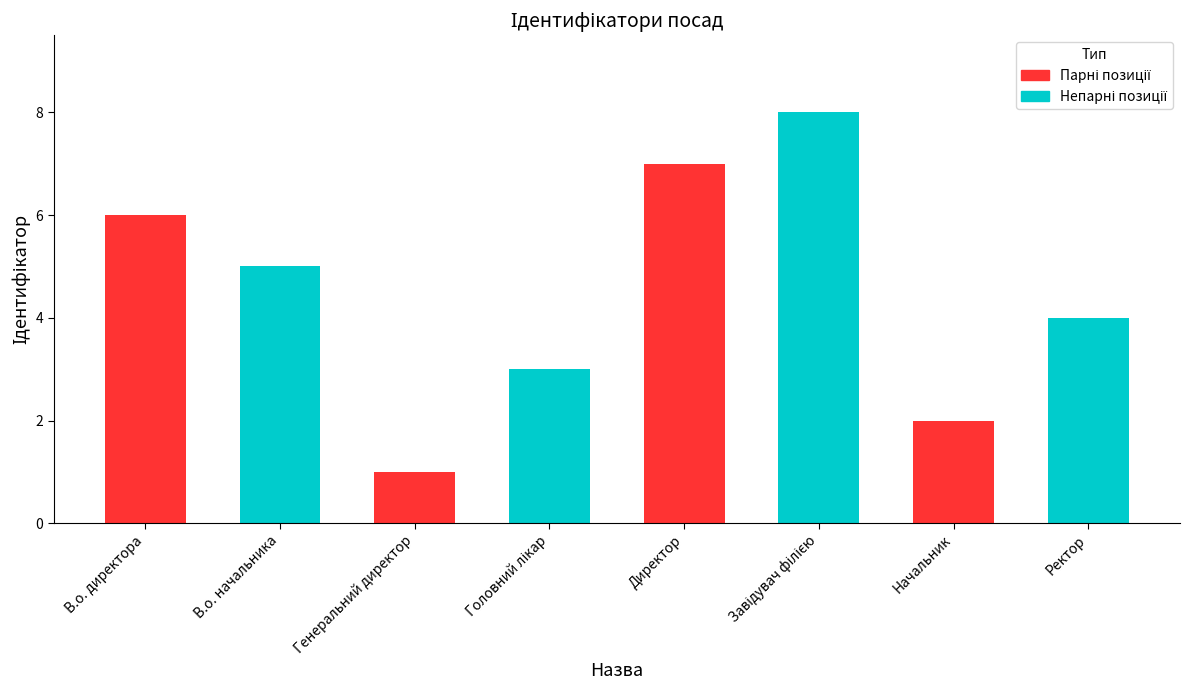

Which category has the highest value across all series?

Директор